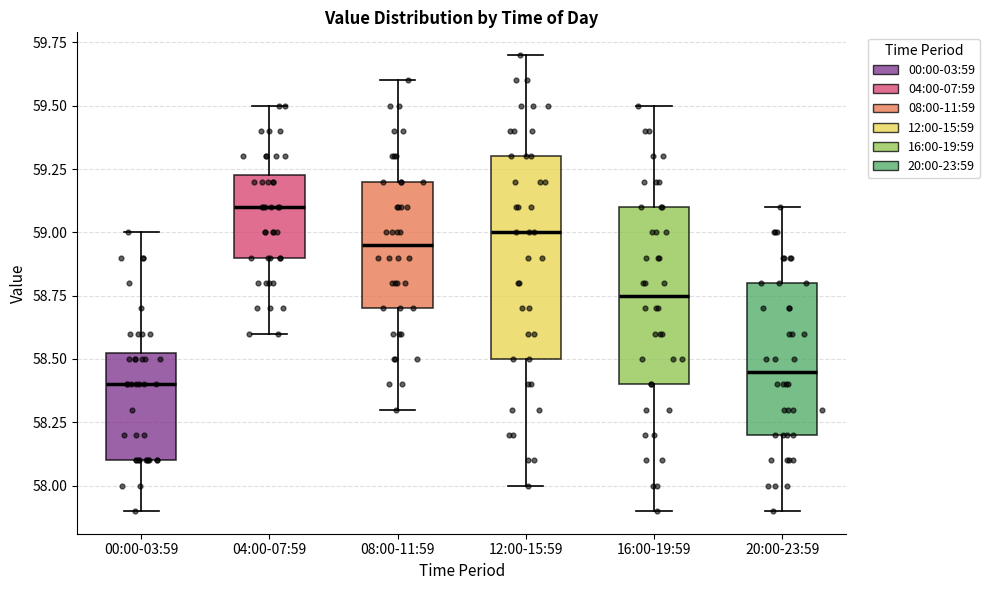

Which box is the tallest, from its lower edge to its upper edge?

12:00-15:59